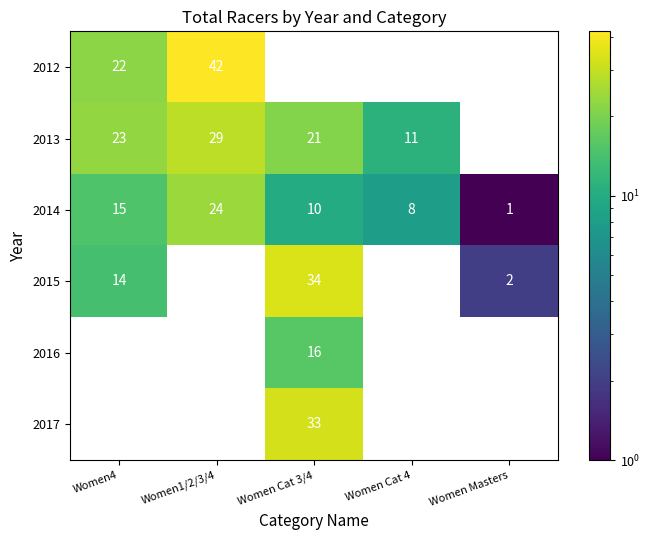

Rank the categories by 2014 value from lowest to highest.

Women Masters, Women Cat 4, Women Cat 3/4, Women4, Women1/2/3/4